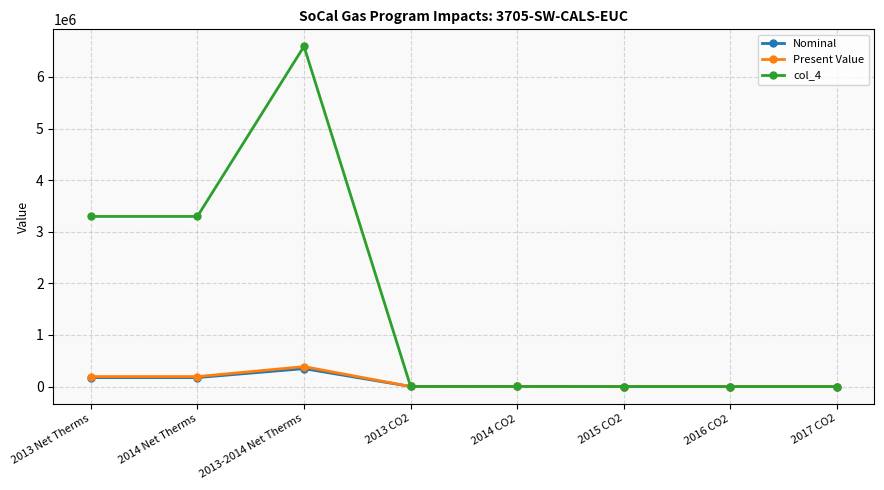

What is the approximate value of Present Value at 2013 CO2?

1129.5